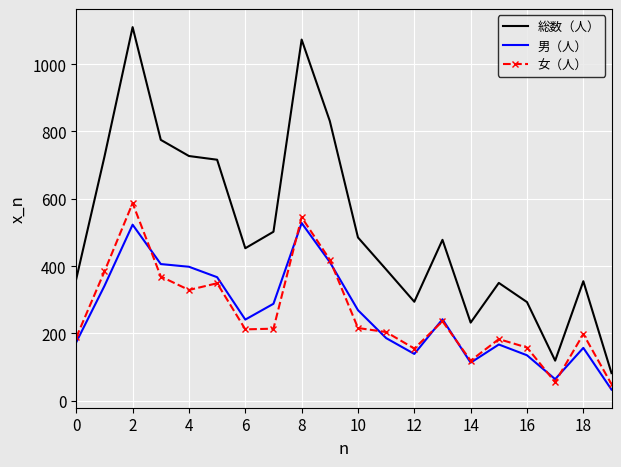

What is the maximum value shown in the chart?

1110